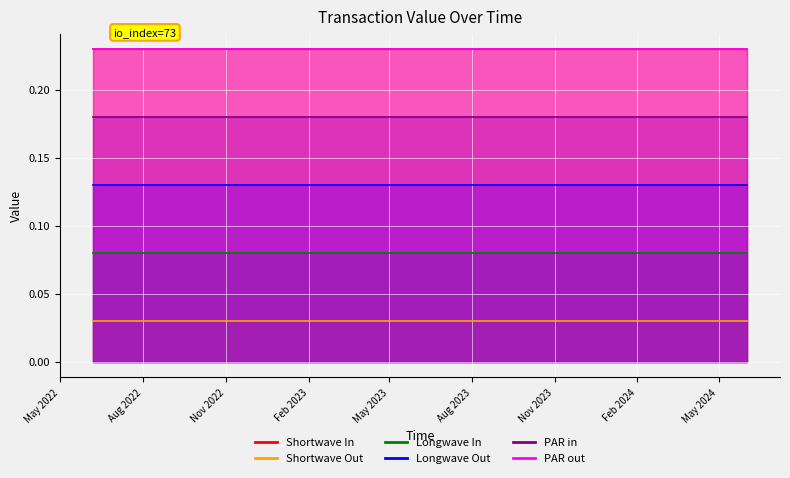

True or false: Shortwave In and PAR out intersect in this chart.

False